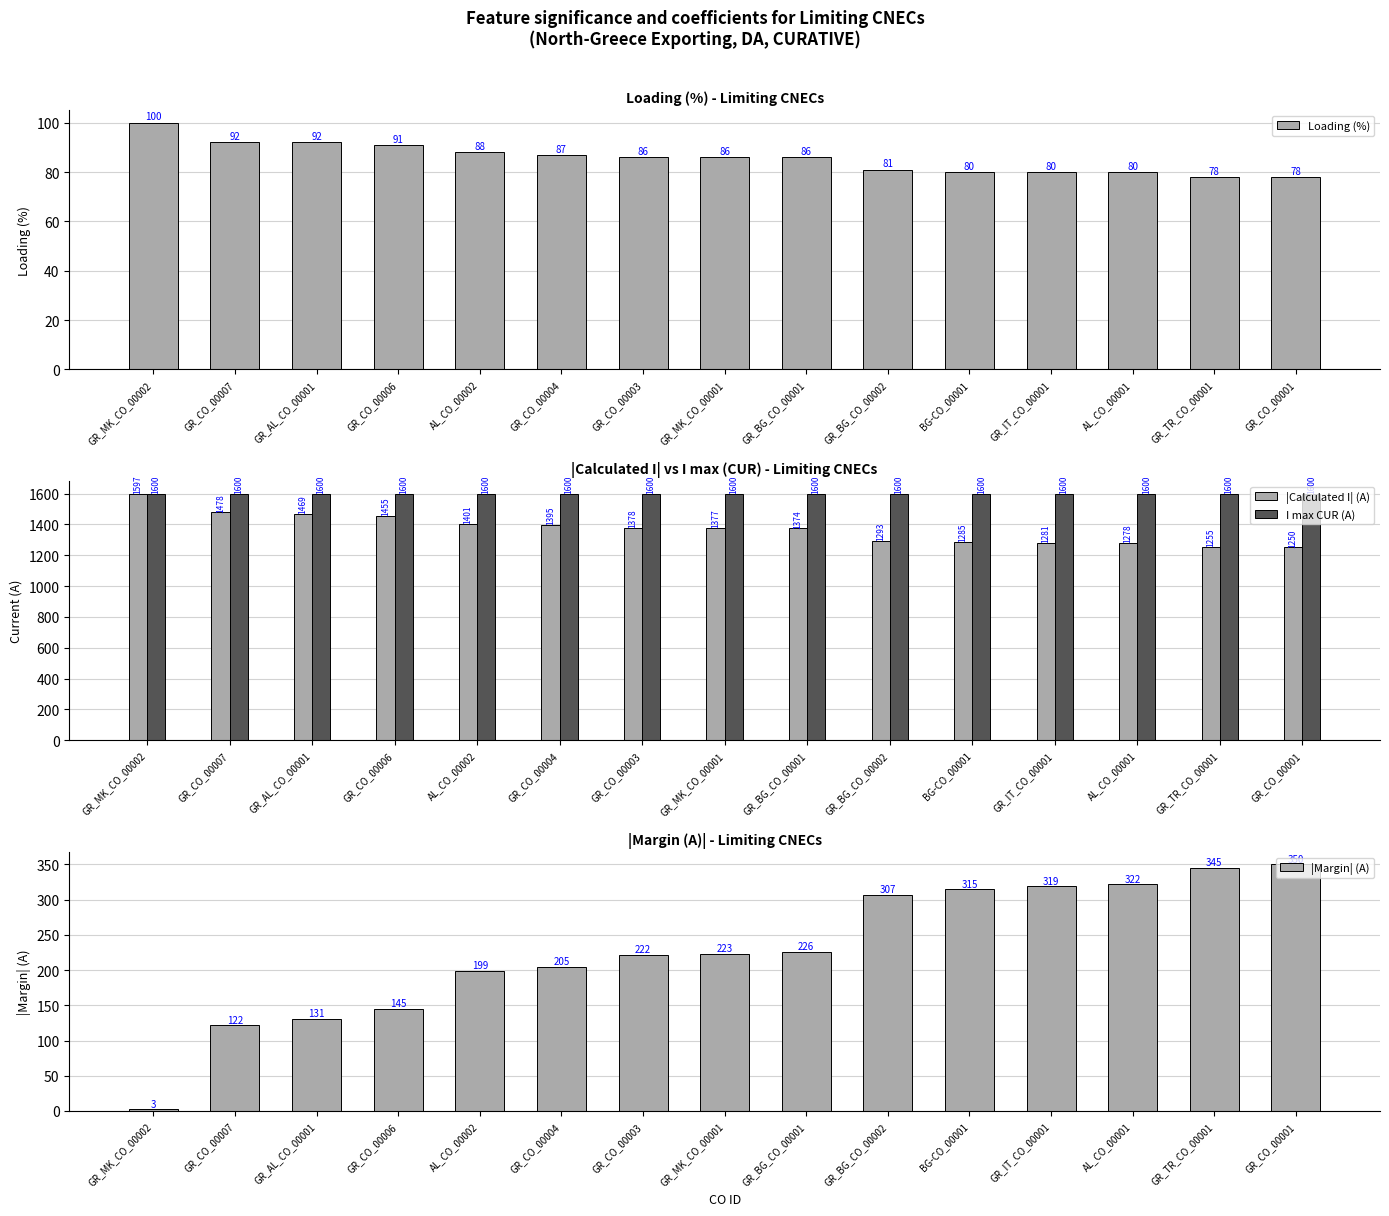

Reading left to right, list all the values displayed in this chart.

Loading (%): 100	92	92	91	88	87	86	86	86	81	80	80	80	78	78
|Calculated I| (A): 1597	1478	1469	1455	1401	1395	1378	1377	1374	1293	1285	1281	1278	1255	1250
I max CUR (A): 1600	1600	1600	1600	1600	1600	1600	1600	1600	1600	1600	1600	1600	1600	1600
|Margin| (A): 3	122	131	145	199	205	222	223	226	307	315	319	322	345	350